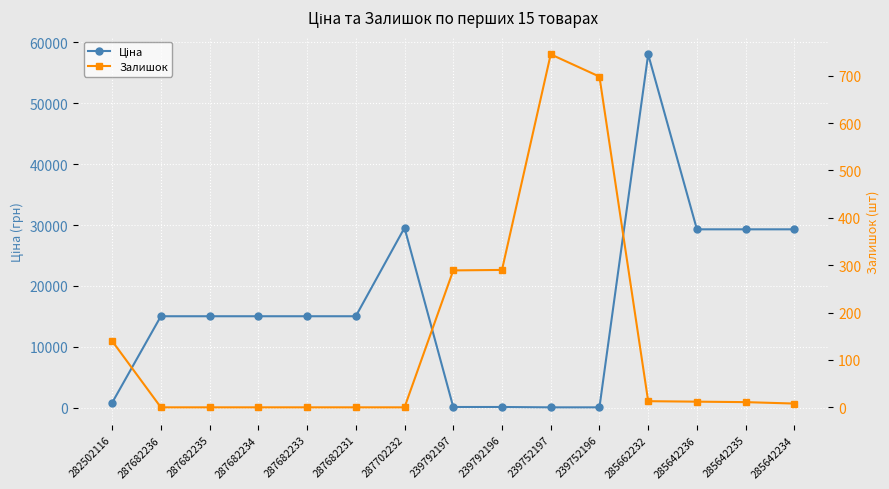

At which category does Ціна reach its first local peak?

287702232